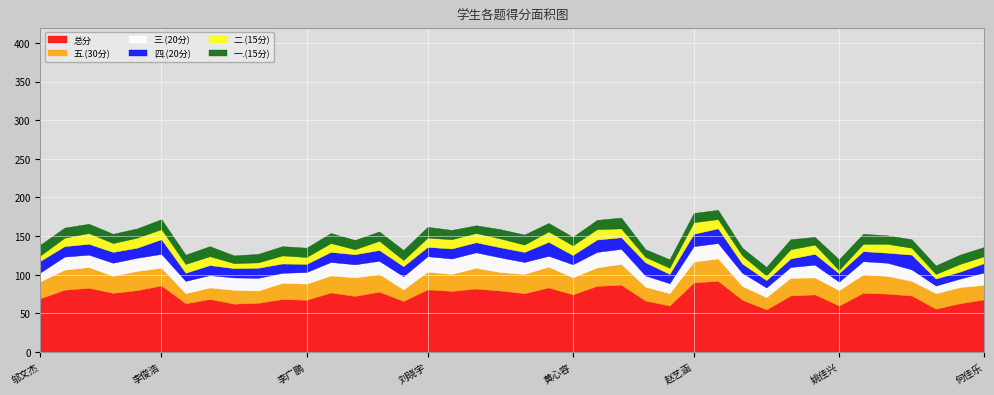

Where is the first local maximum for 四.(20分)?

李俊浩